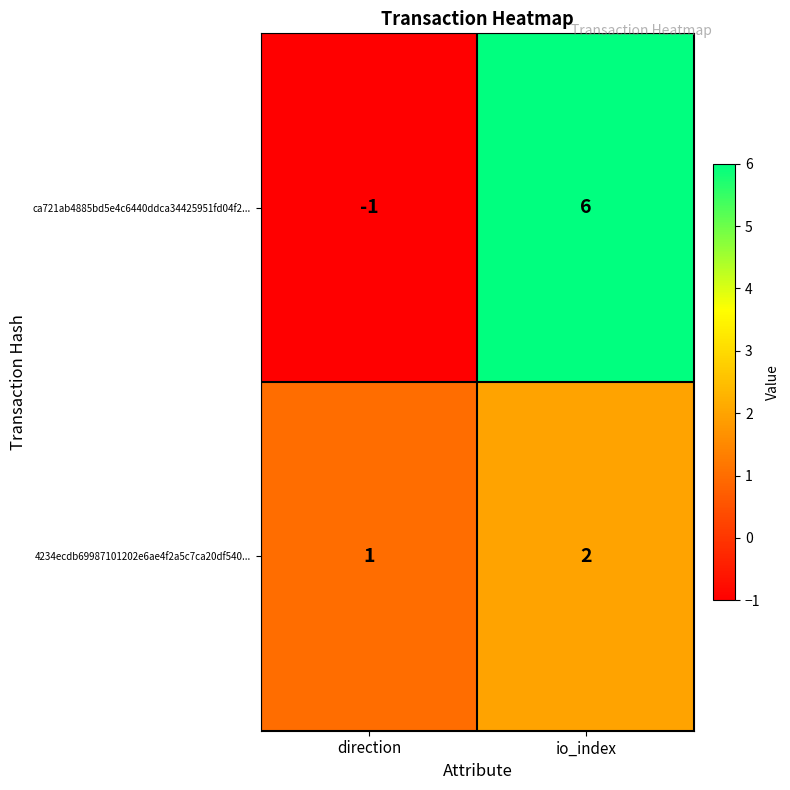

What is the difference between the maximum and minimum values in the ca721ab4885bd5e4c6440ddca34425951fd04f2... series?

7